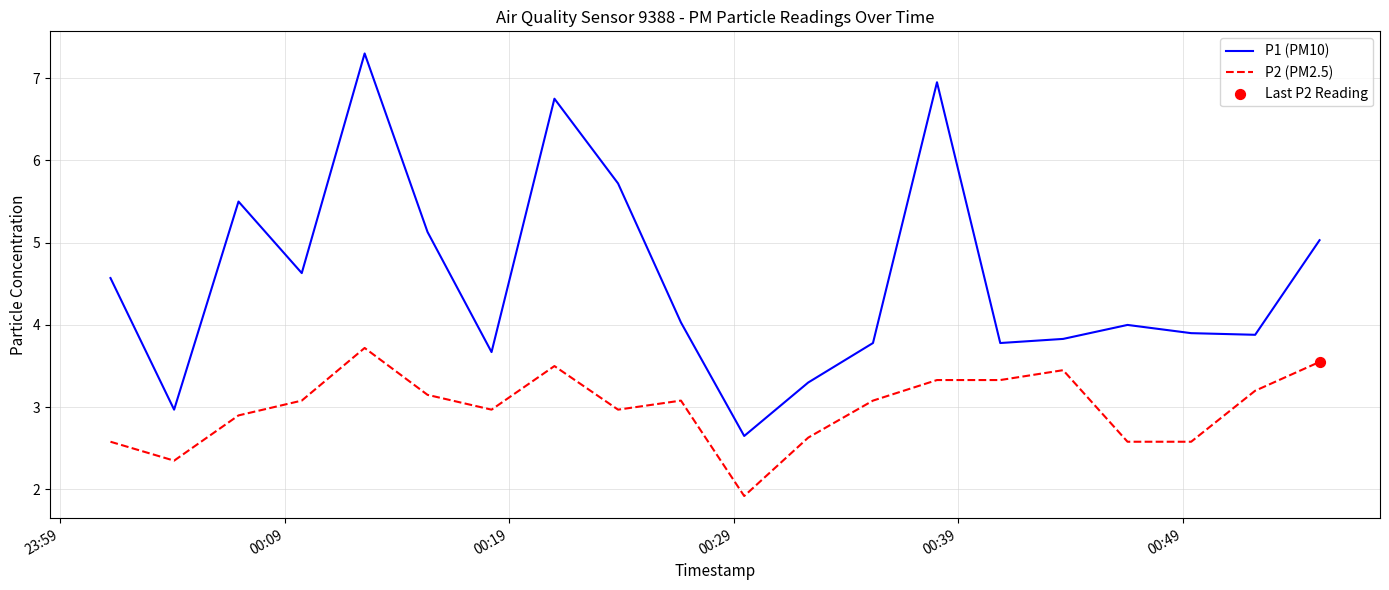

Which series has the largest total across all categories?

P1 (PM10)